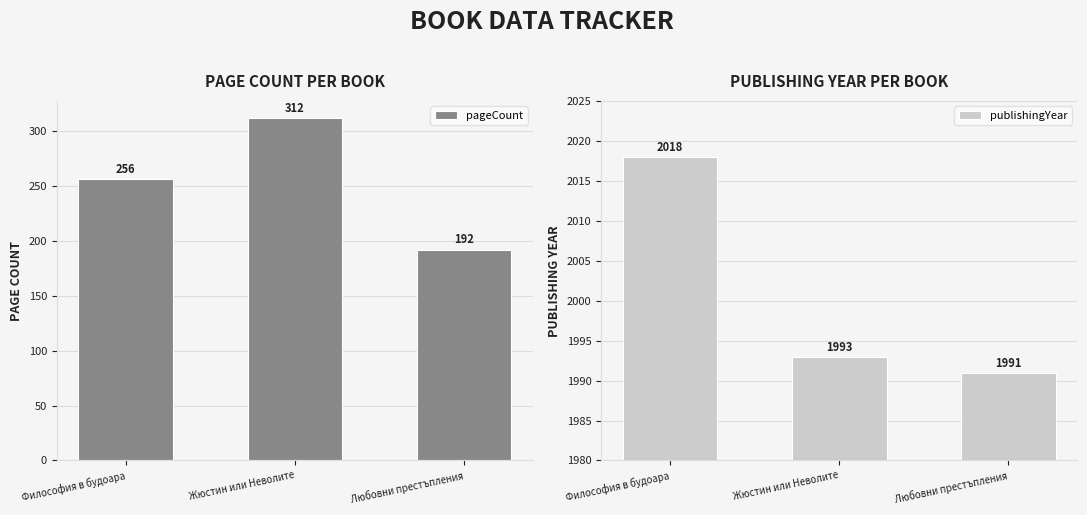

Reading left to right, transcribe all the data shown in this chart.

pageCount: Философия в будоара=256	Жюстин или Неволите=312	Любовни престъпления=192
publishingYear: Философия в будоара=2018	Жюстин или Неволите=1993	Любовни престъпления=1991